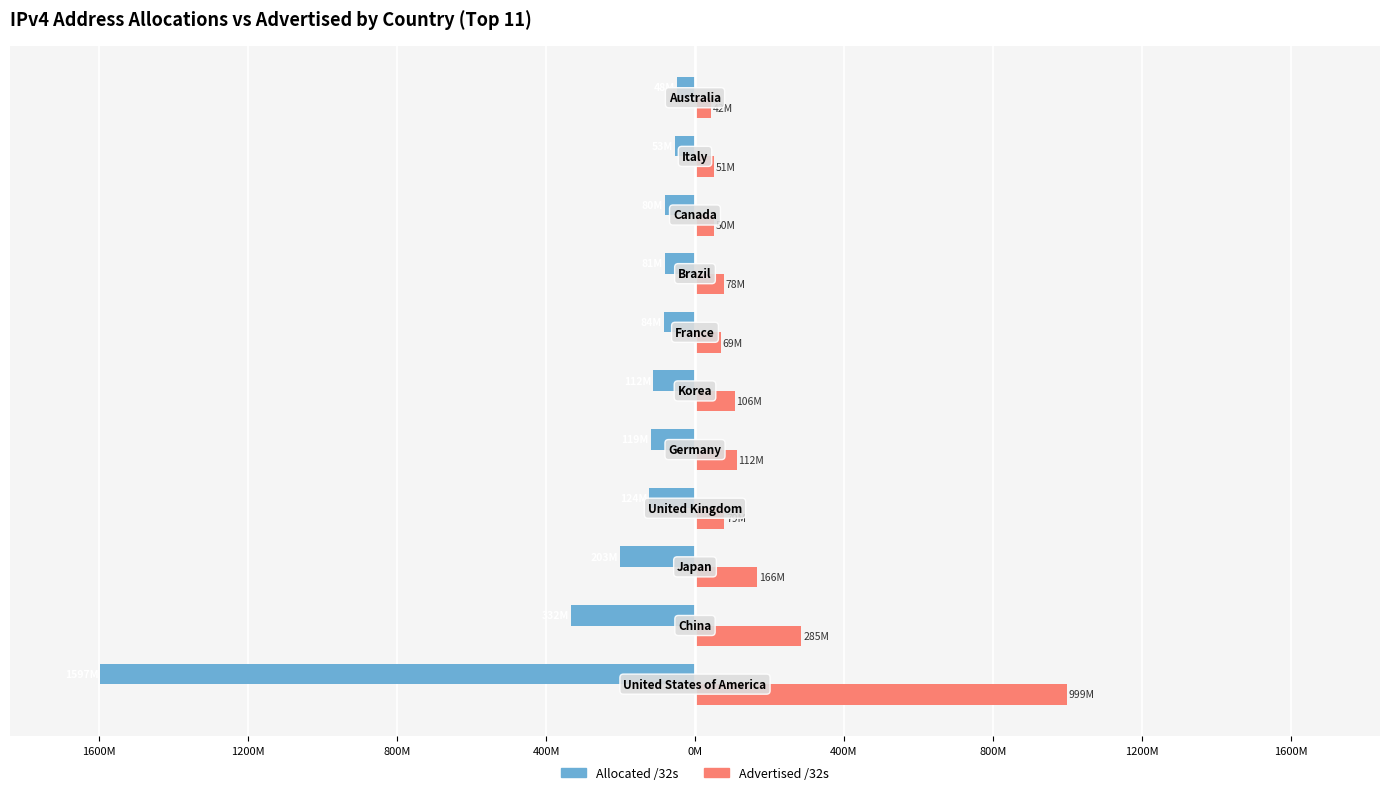

What are all the series names shown in the legend?

Allocated /32s, Advertised /32s